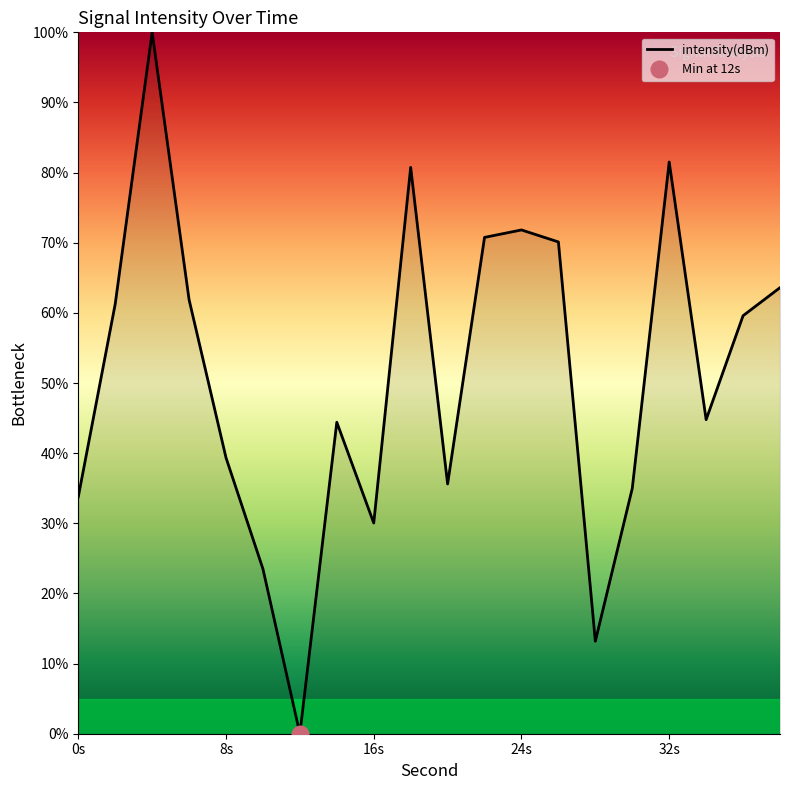

Is it true that the value at 18 is 80.7?

True